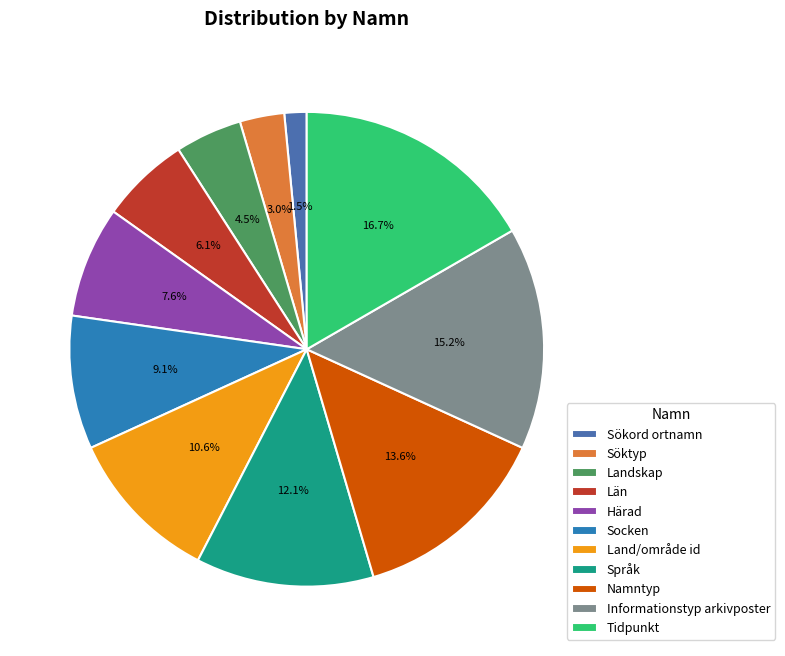

Which slice is the largest?

Tidpunkt